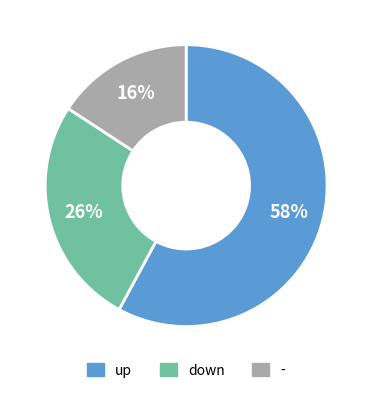

To the nearest percent, what portion does - represent?

16%